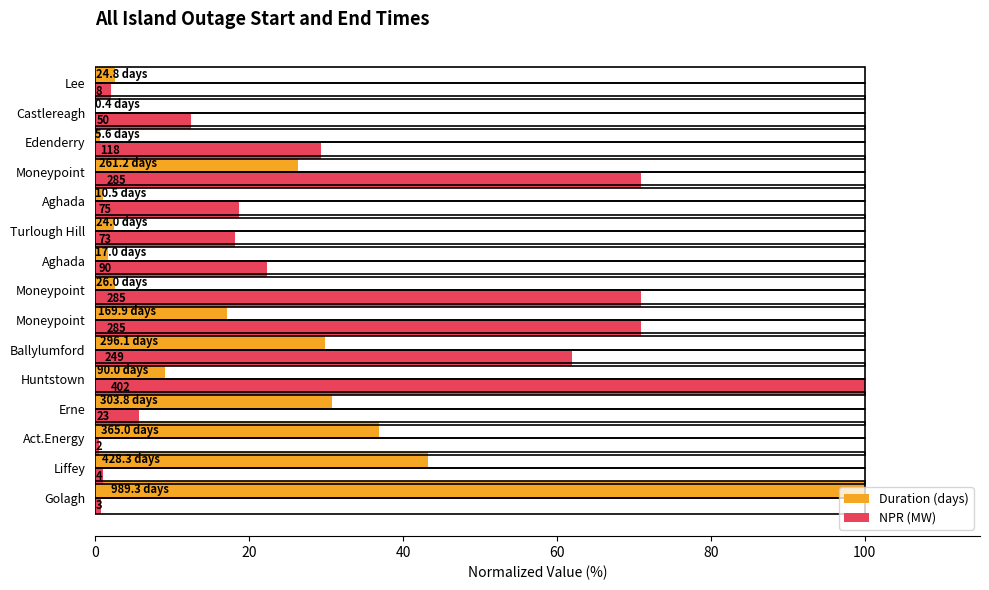

What is the difference between the maximum and minimum values in the NPR (MW) series?

99.5